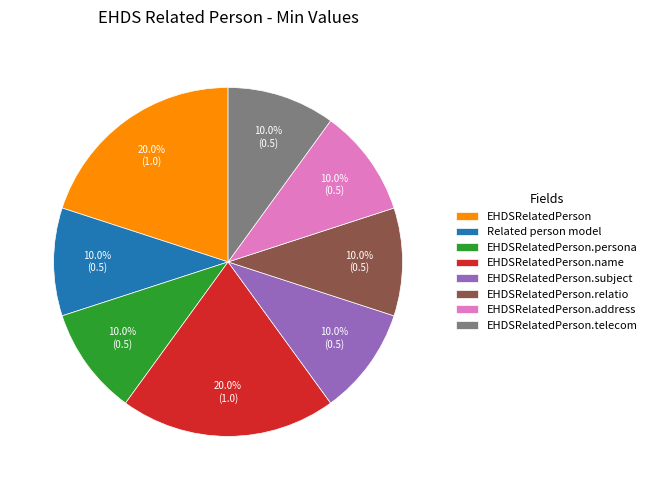

Does EHDSRelatedPerson.telecom represent more than half of the total?

No